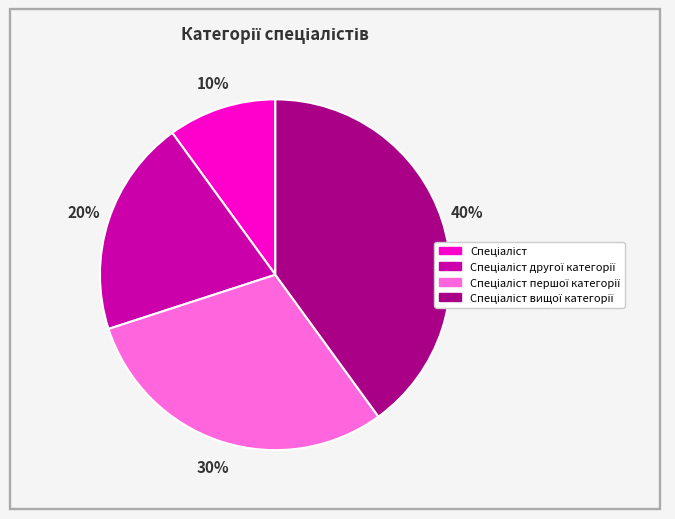

To the nearest percent, what is the difference between the largest and smallest slice percentages?

30%